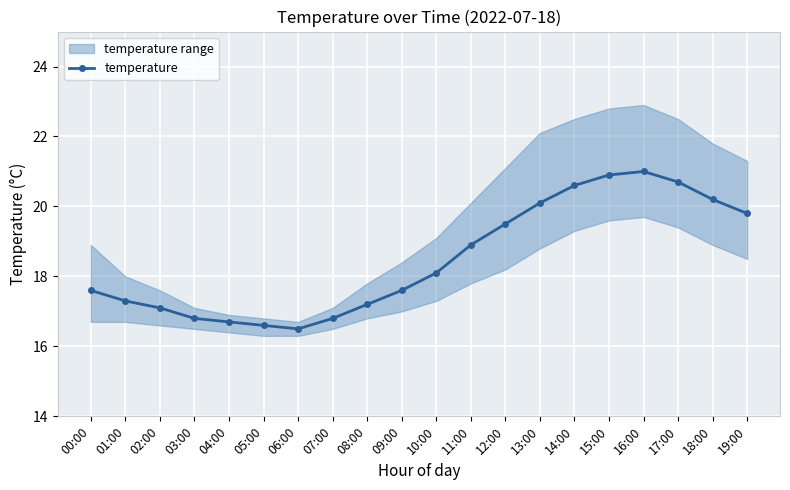

At which label is the value closest to 18?

10:00